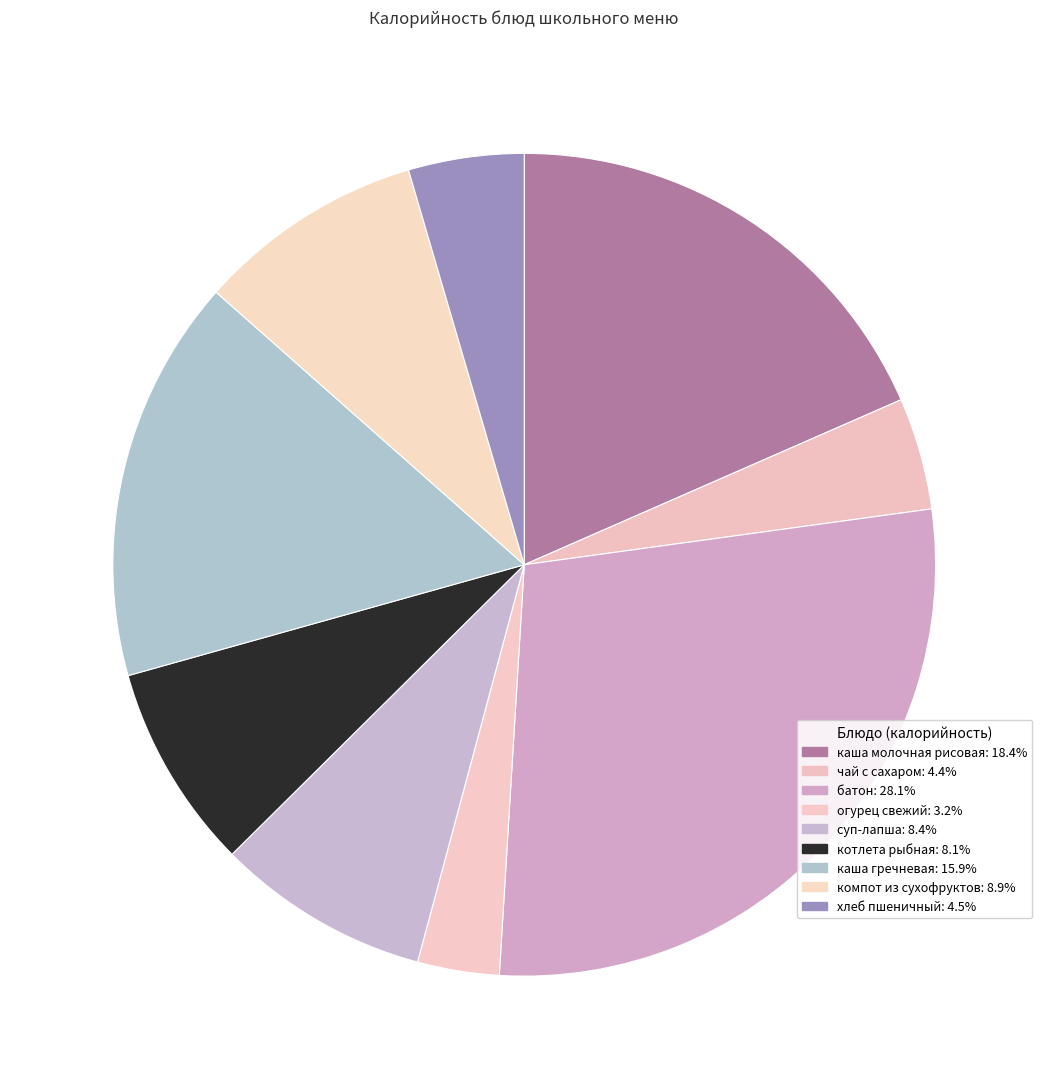

Does any single category account for the majority?

No